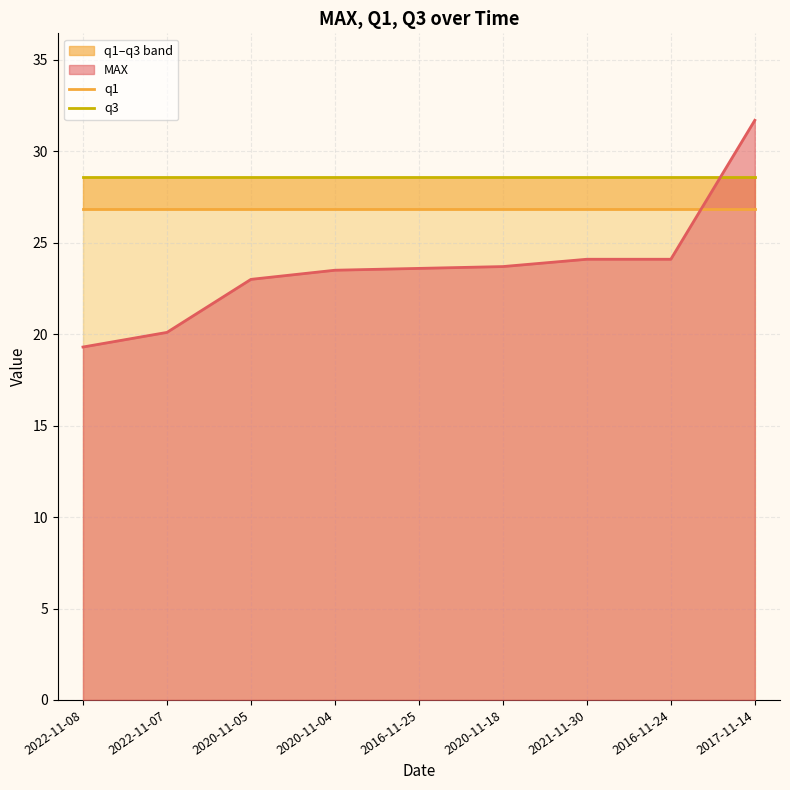

Does the chart display data point markers on the line(s)?

No